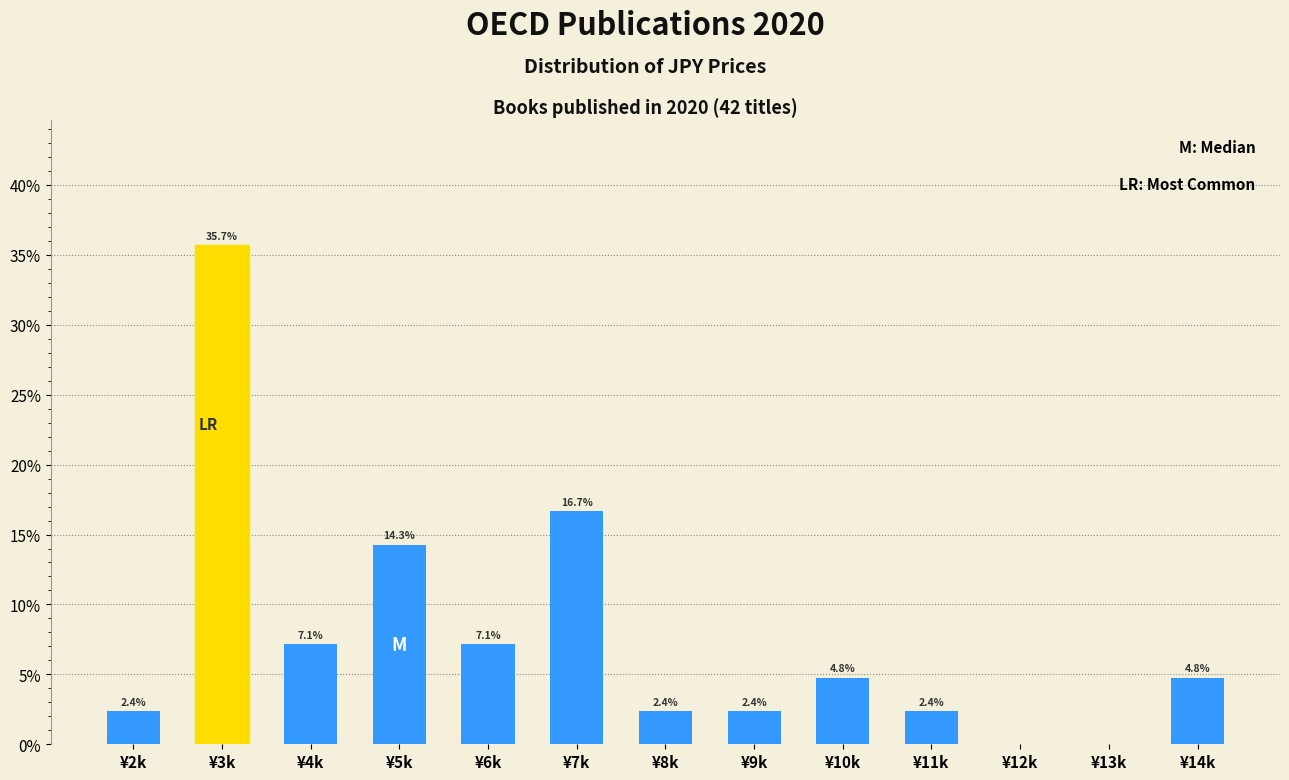

Reading left to right, what are all the values shown in this chart?

¥2k=2.4	¥3k=35.7	¥4k=7.1	¥5k=14.3	¥6k=7.1	¥7k=16.7	¥8k=2.4	¥9k=2.4	¥10k=4.8	¥11k=2.4	¥12k=0.0	¥13k=0.0	¥14k=4.8